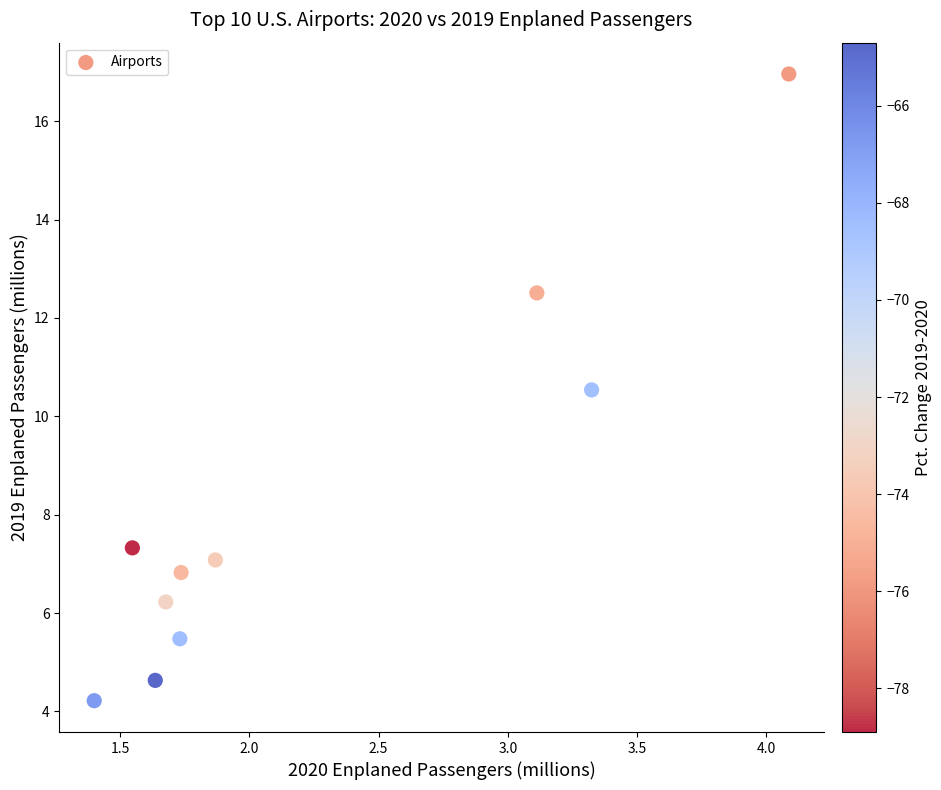

What Y value in the scatter plot is closest to 10?

10.5